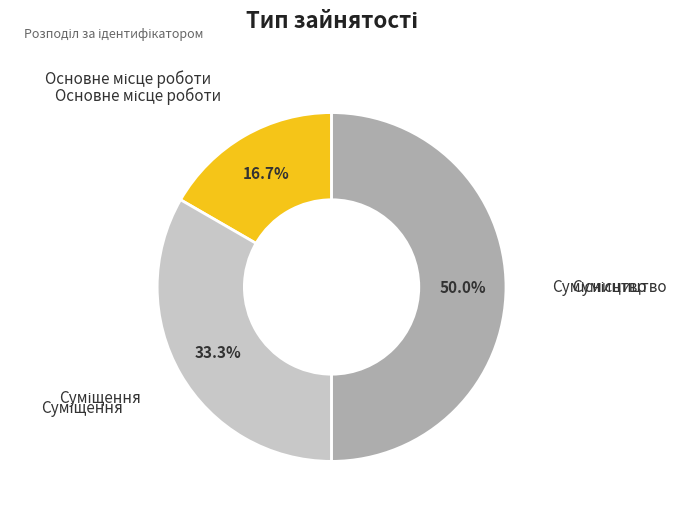

How many segments does this pie chart have?

3